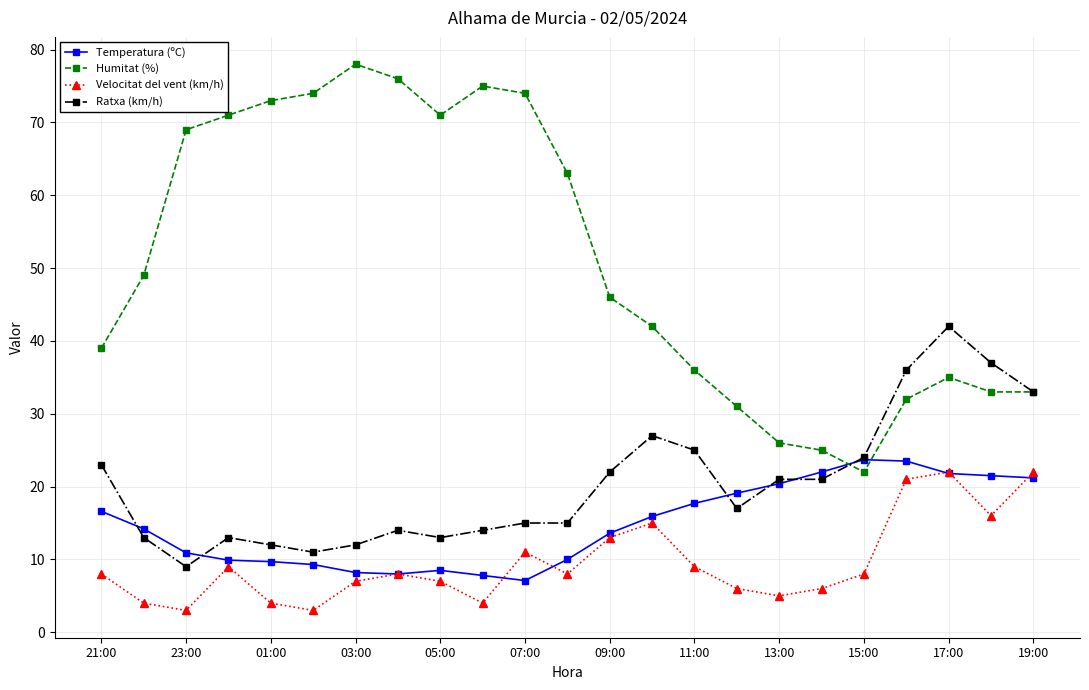

True or false: Temperatura (ºC) and Ratxa (km/h) intersect in this chart.

True